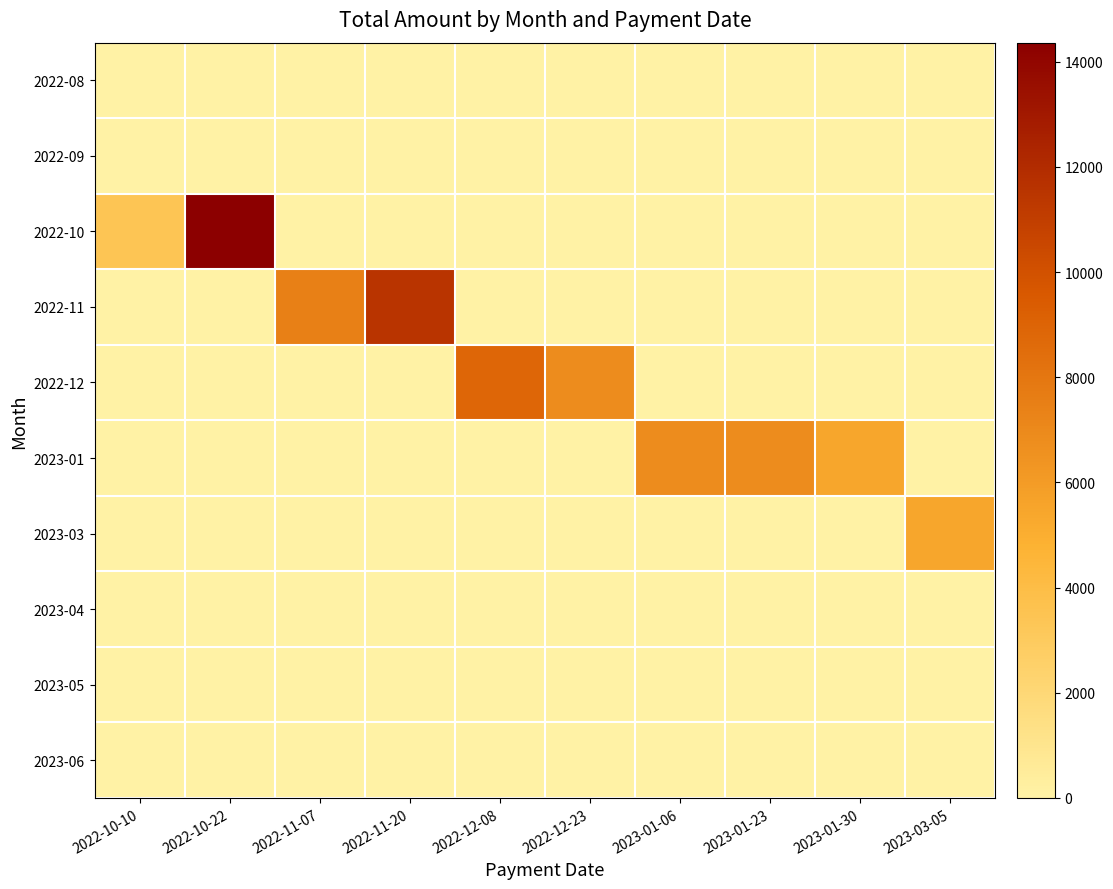

What is the spread (max minus min) of values at 2023-01-30?

5416.2